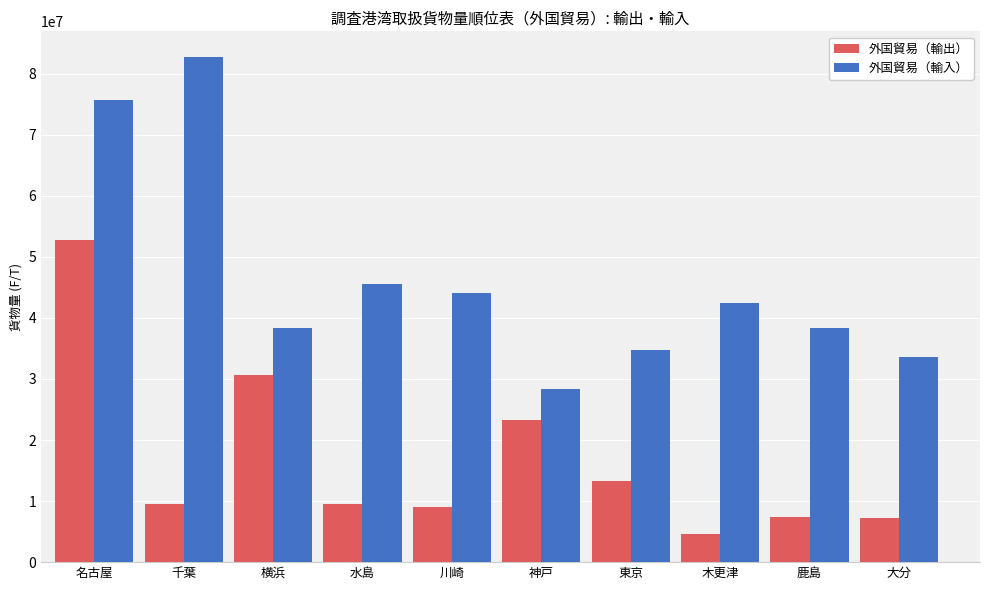

List the series in order of their overall mean, highest first.

外国貿易（輸入）, 外国貿易（輸出）